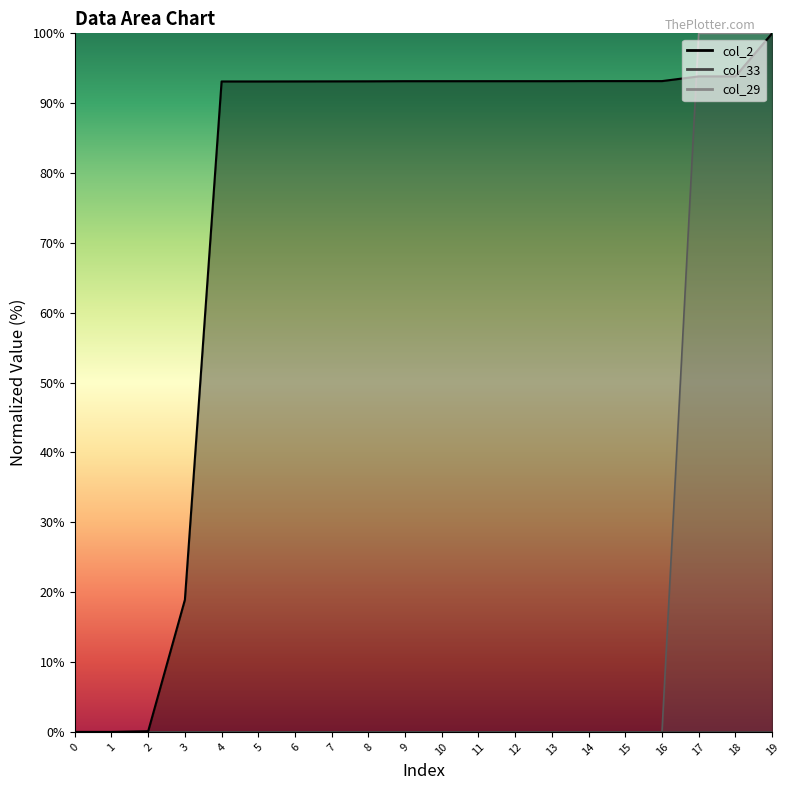

Which series changed the most between 0 and 10?

col_2